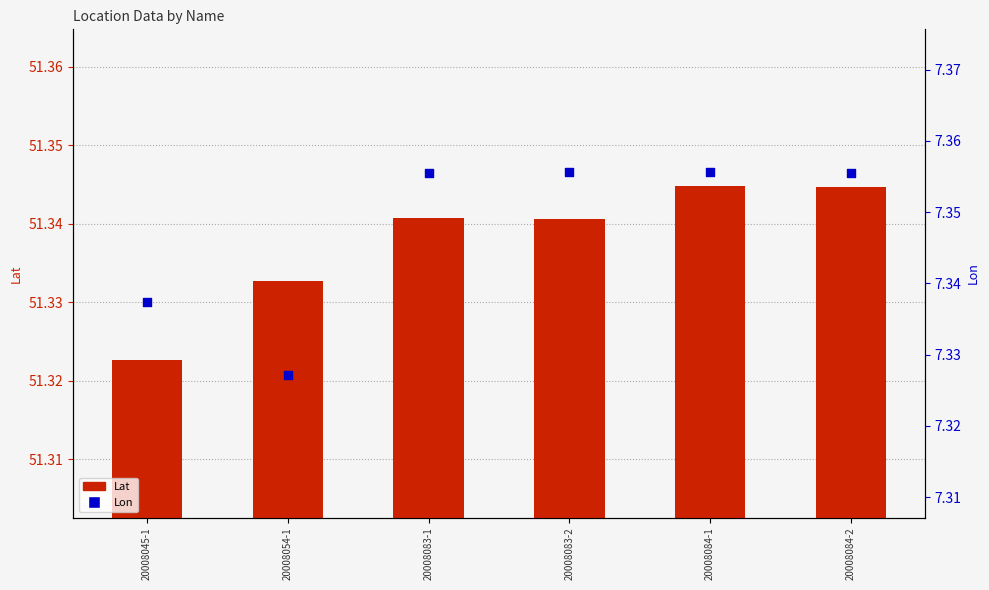

What are all the series names shown in the legend?

Lat, Lon